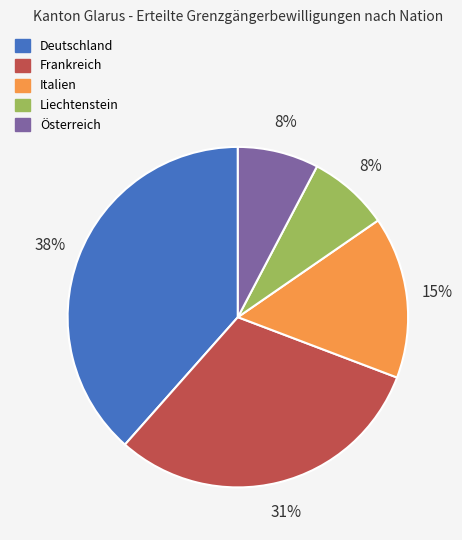

Combined, do Deutschland and Liechtenstein account for over 50%?

No